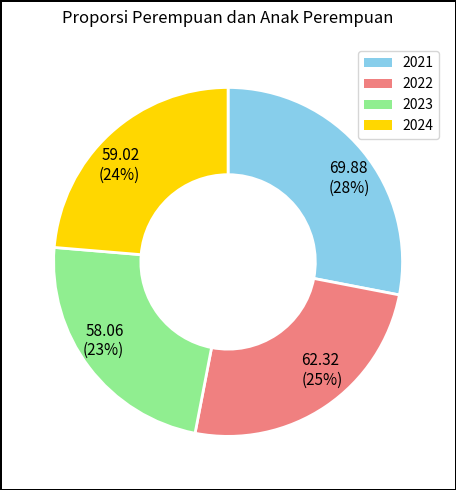

Which has a higher value, 2021 or 2024?

2021